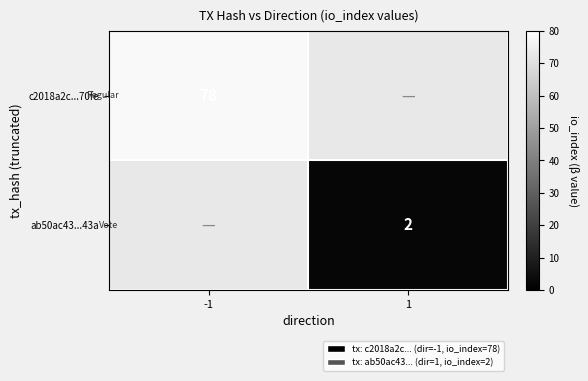

Which has a higher value, 1 or -1?

-1